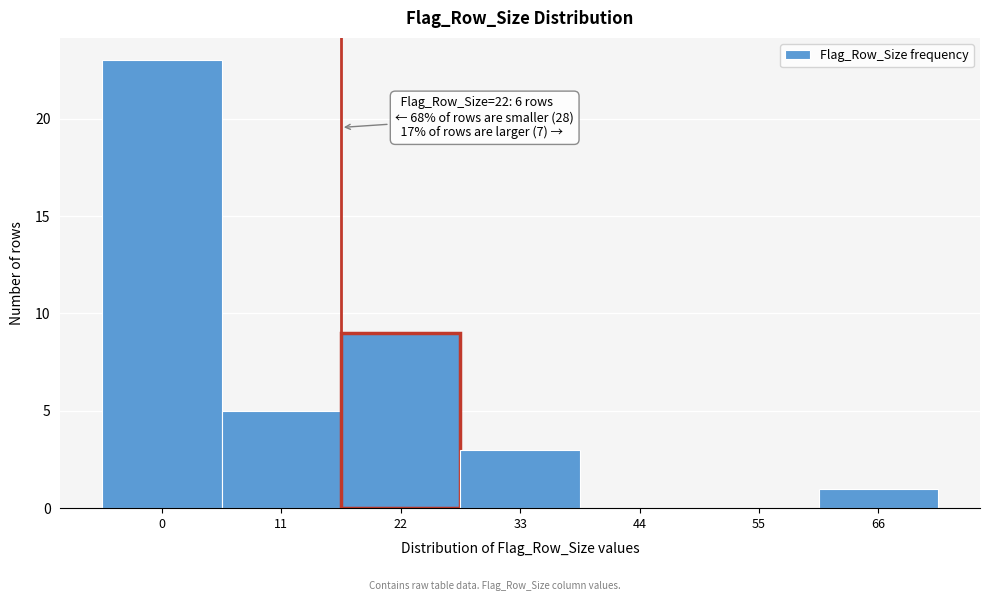

Reading left to right, transcribe all the data shown in this chart.

0=23	11=5	22=9	33=3	44=0	55=0	66=1